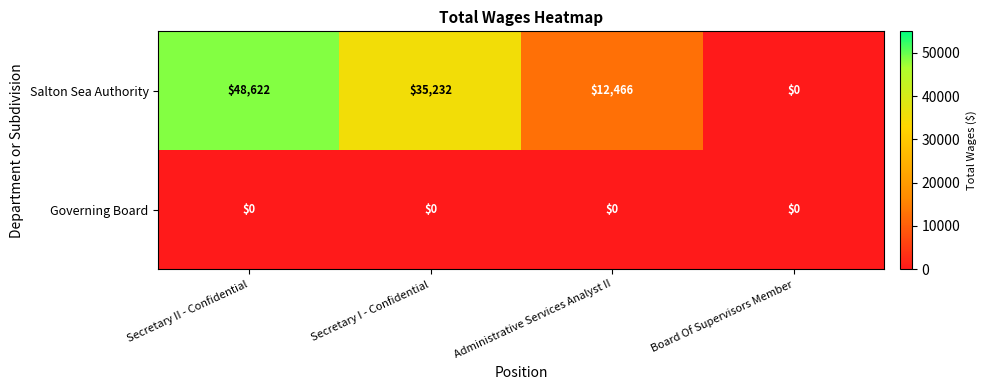

How many distinct data groups are displayed?

2